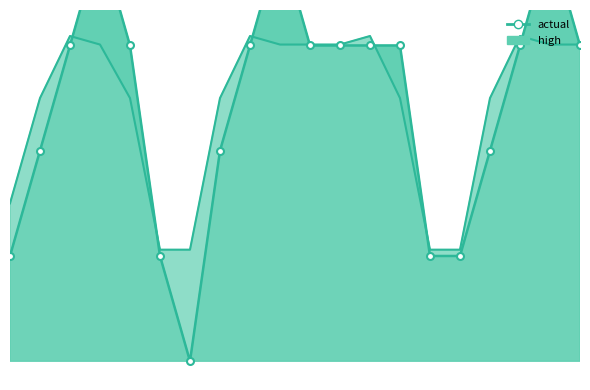

At which category is the sum across all series the highest?

60